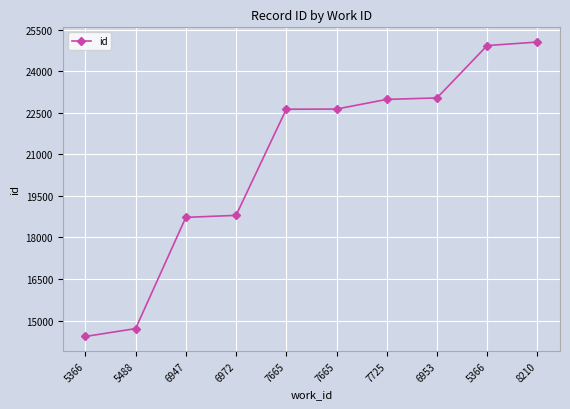

What is the difference between the second highest and second lowest values?

10218